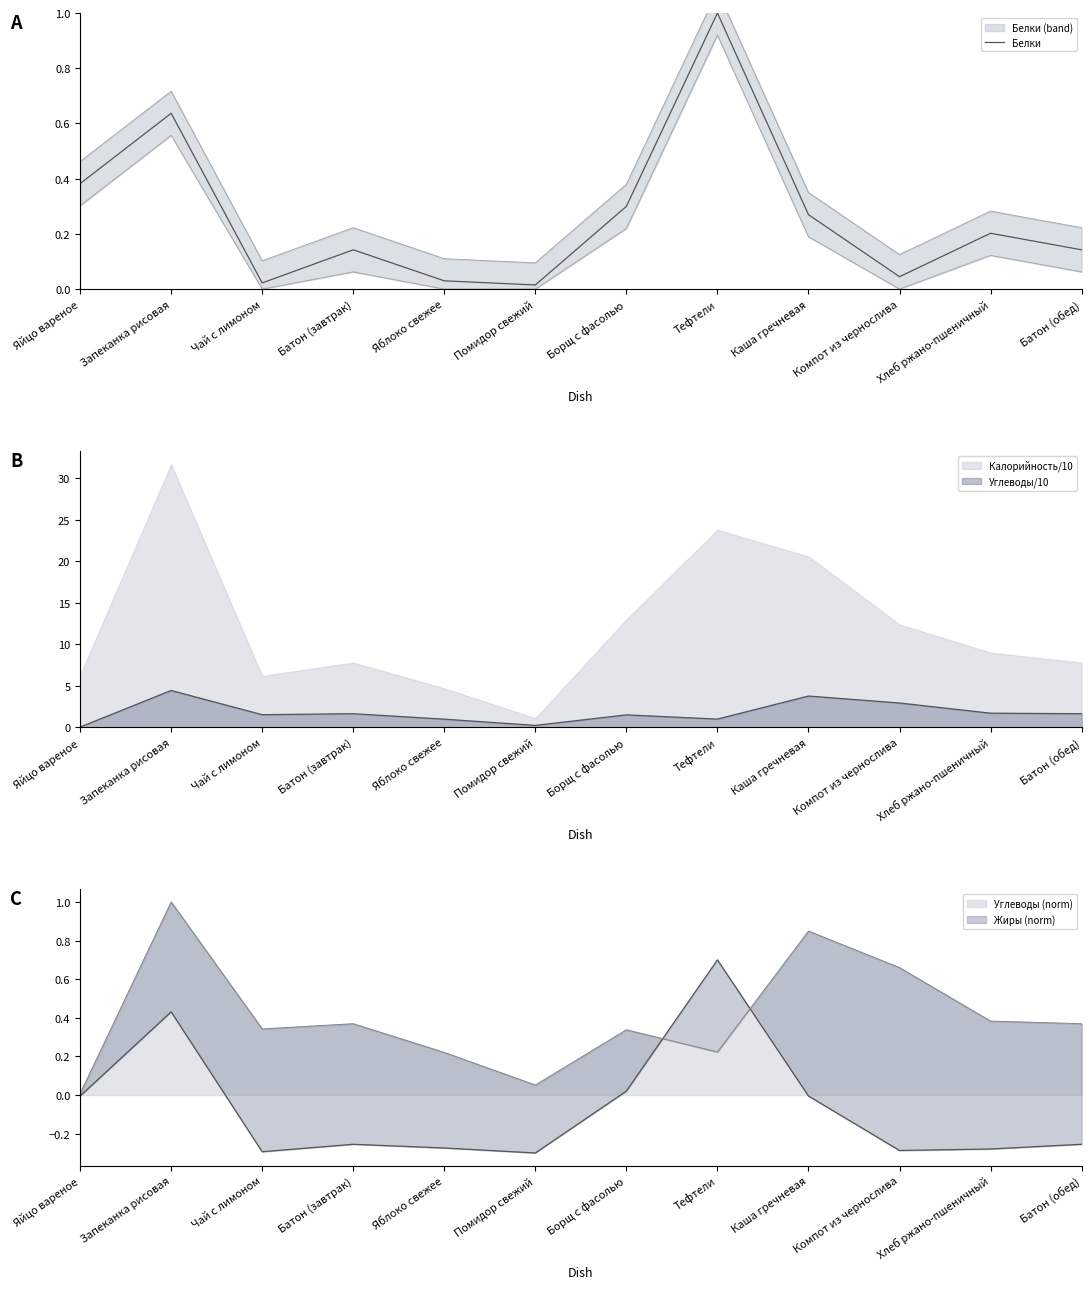

Reading right to left, extract all data points from this chart.

0.1	0.2	0.0	0.3	1.0	0.3	0.0	0.0	0.1	0.0	0.6	0.4